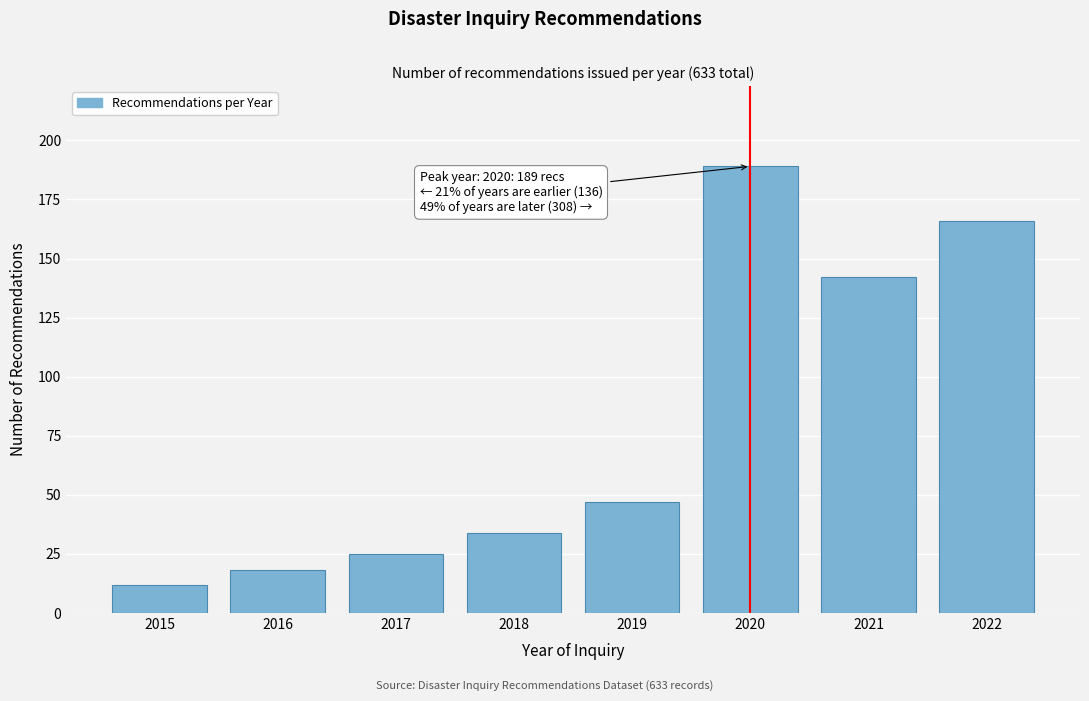

Reading left to right, transcribe all the data shown in this chart.

2015=12	2016=18	2017=25	2018=34	2019=47	2020=189	2021=142	2022=166